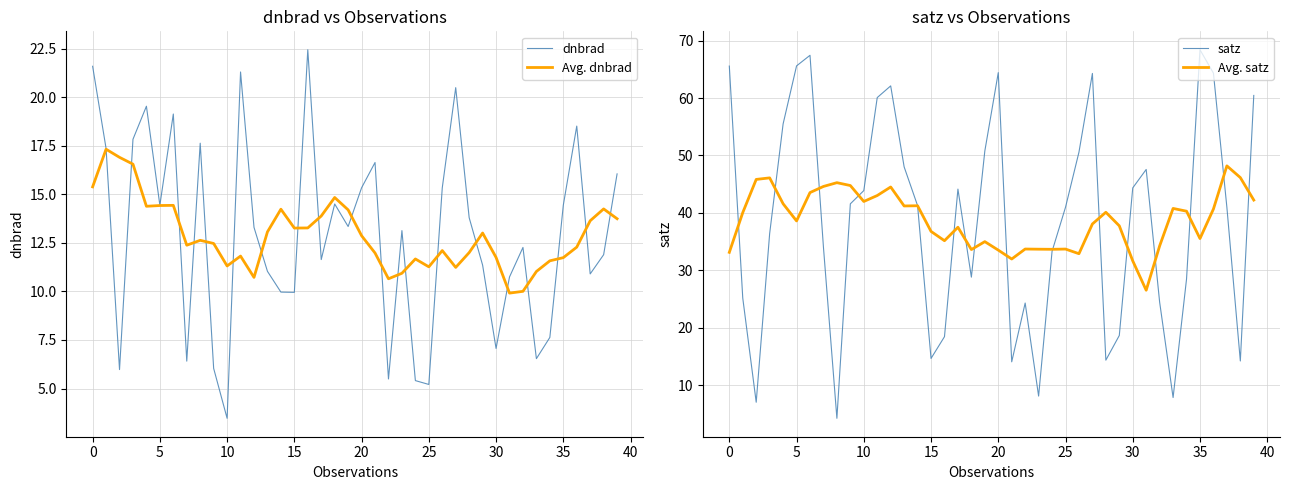

Does the chart display data point markers on the line(s)?

No